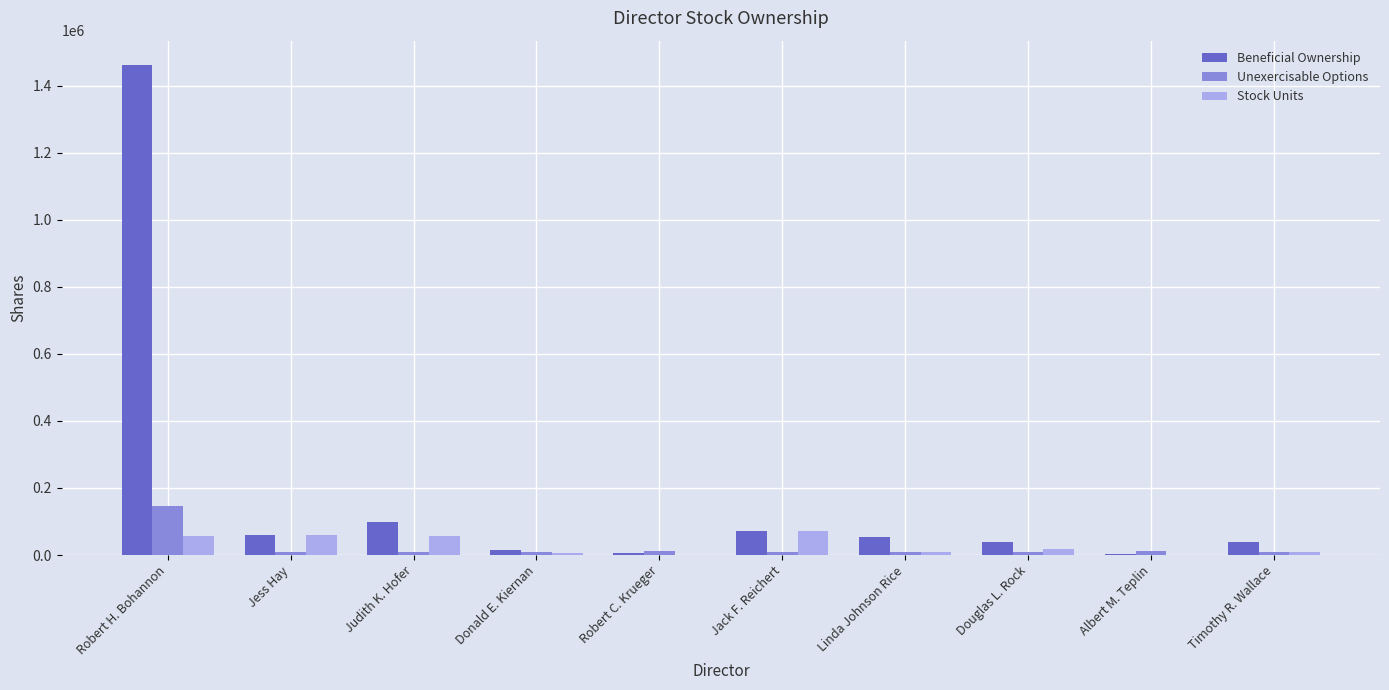

Which series has the largest total across all categories?

Beneficial Ownership